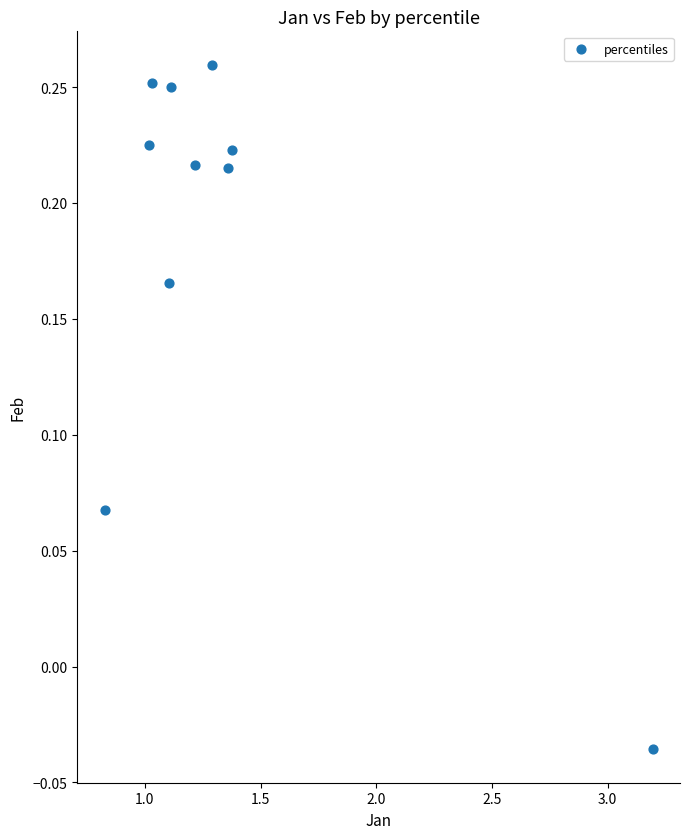

What is the average X value?

1.4